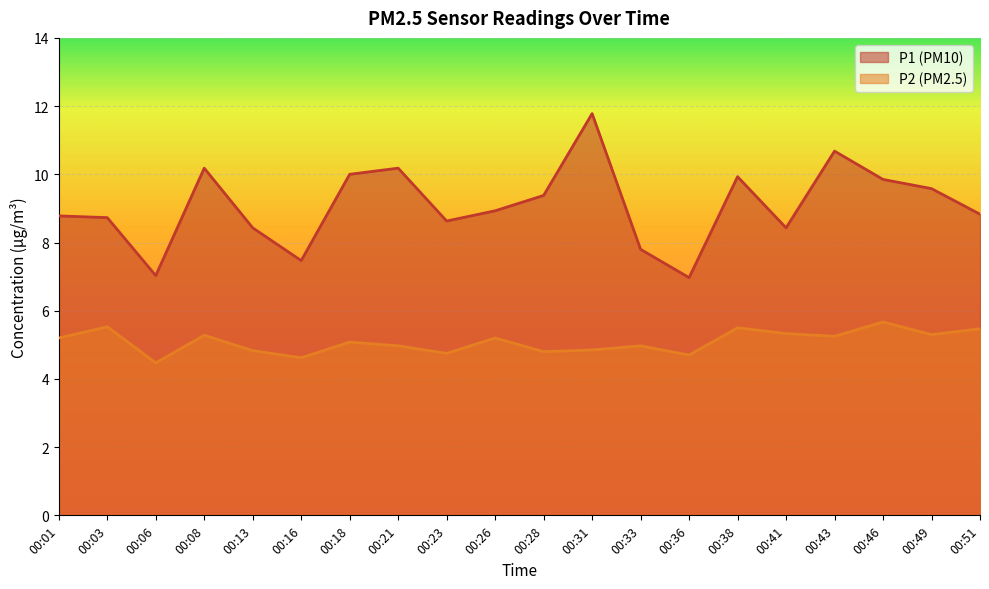

At 00:18, list the series in order from smallest to largest.

P2 (PM2.5), P1 (PM10)